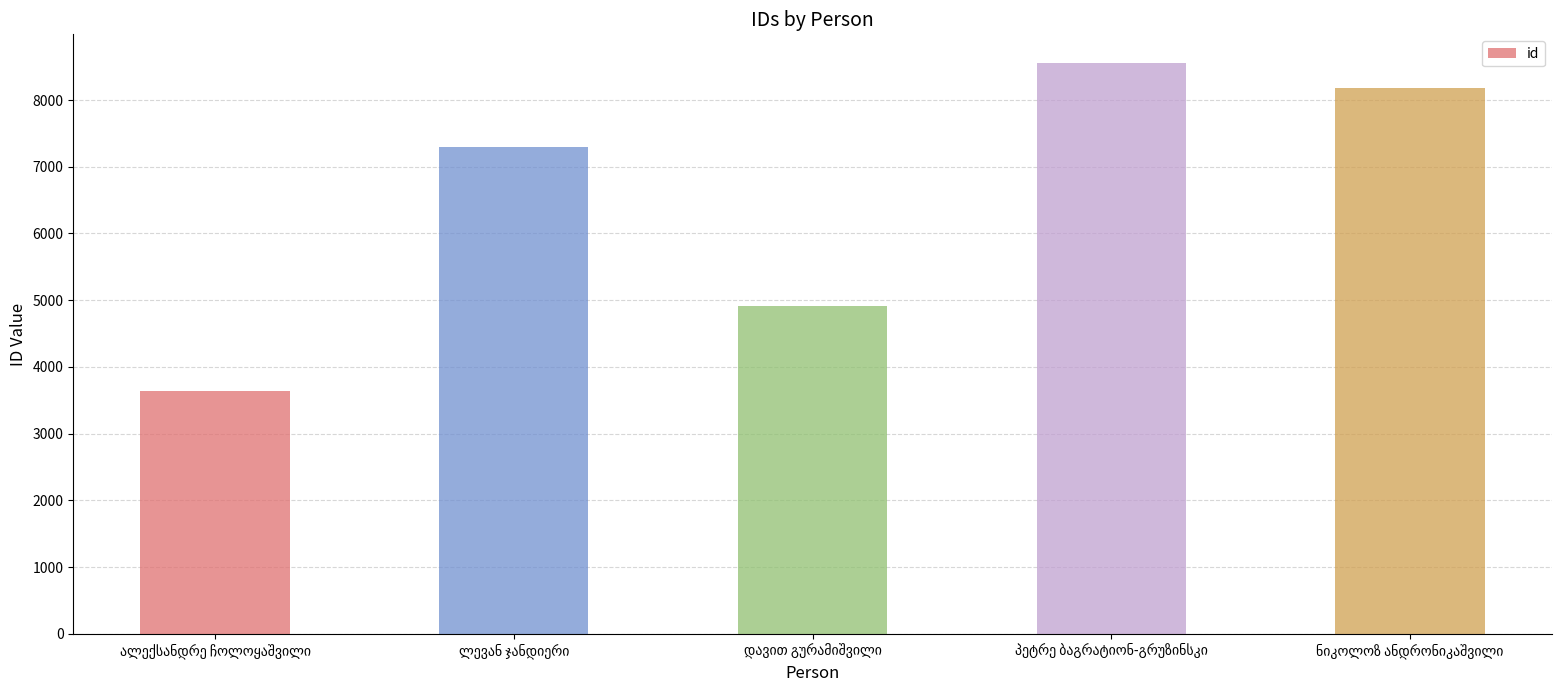

What is the greatest value displayed?

8557